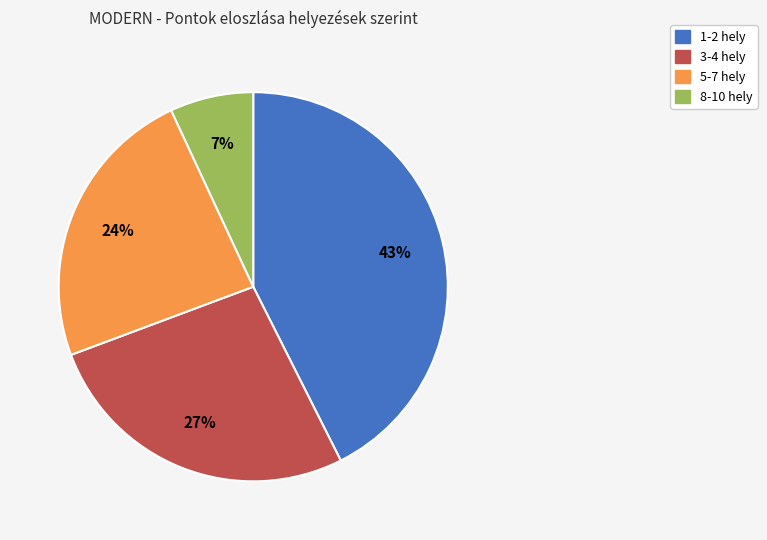

Does any single category account for the majority?

No